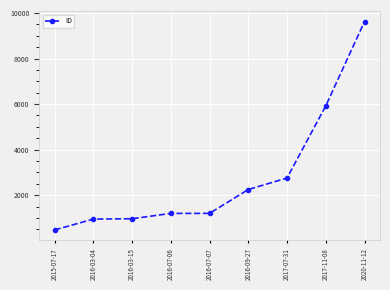

What is the average value?

2817